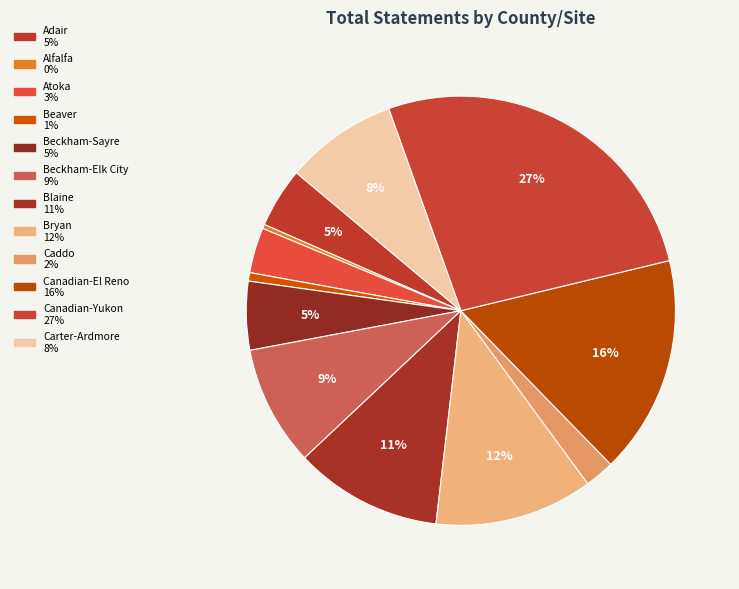

Does any single category account for the majority?

No